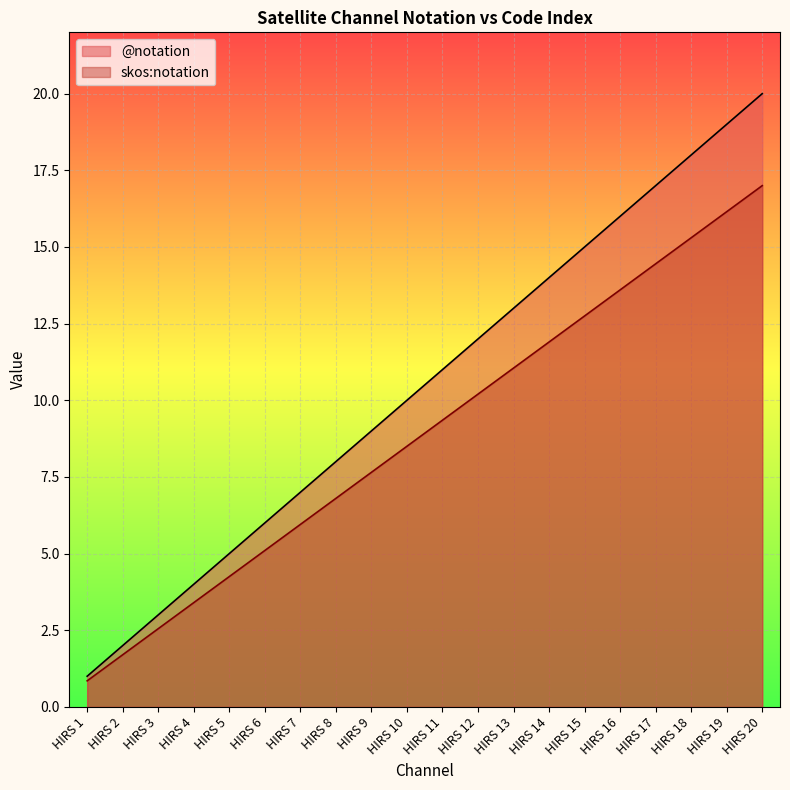

Between HIRS 12 and HIRS 17, which is larger?

HIRS 17